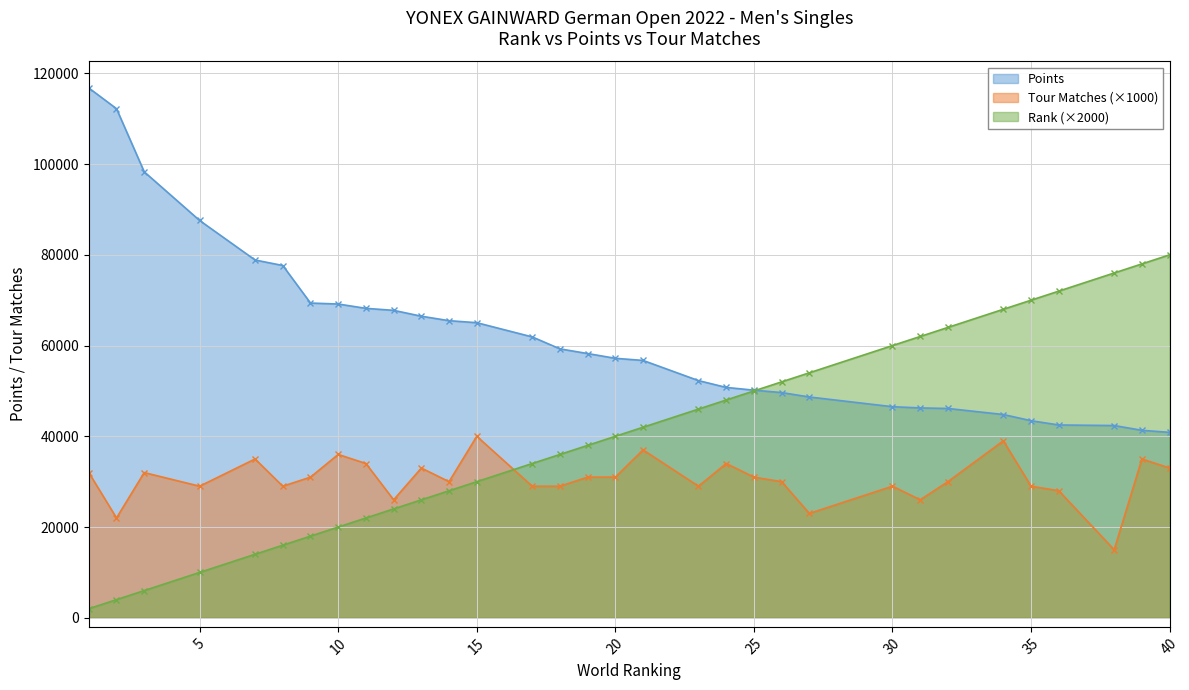

At which label is Rank closest to 41000?

20